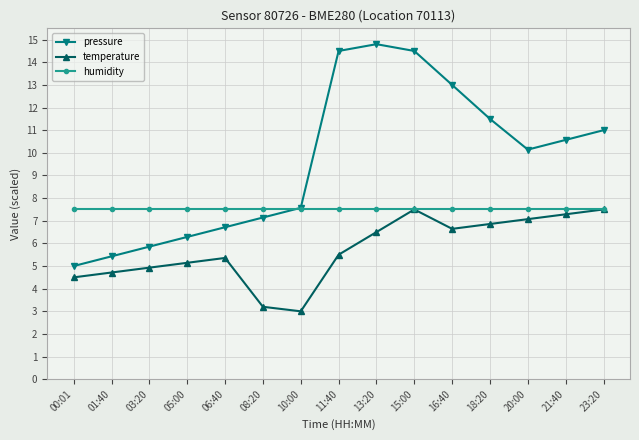

What is the label of the 3rd point from the right?

20:00